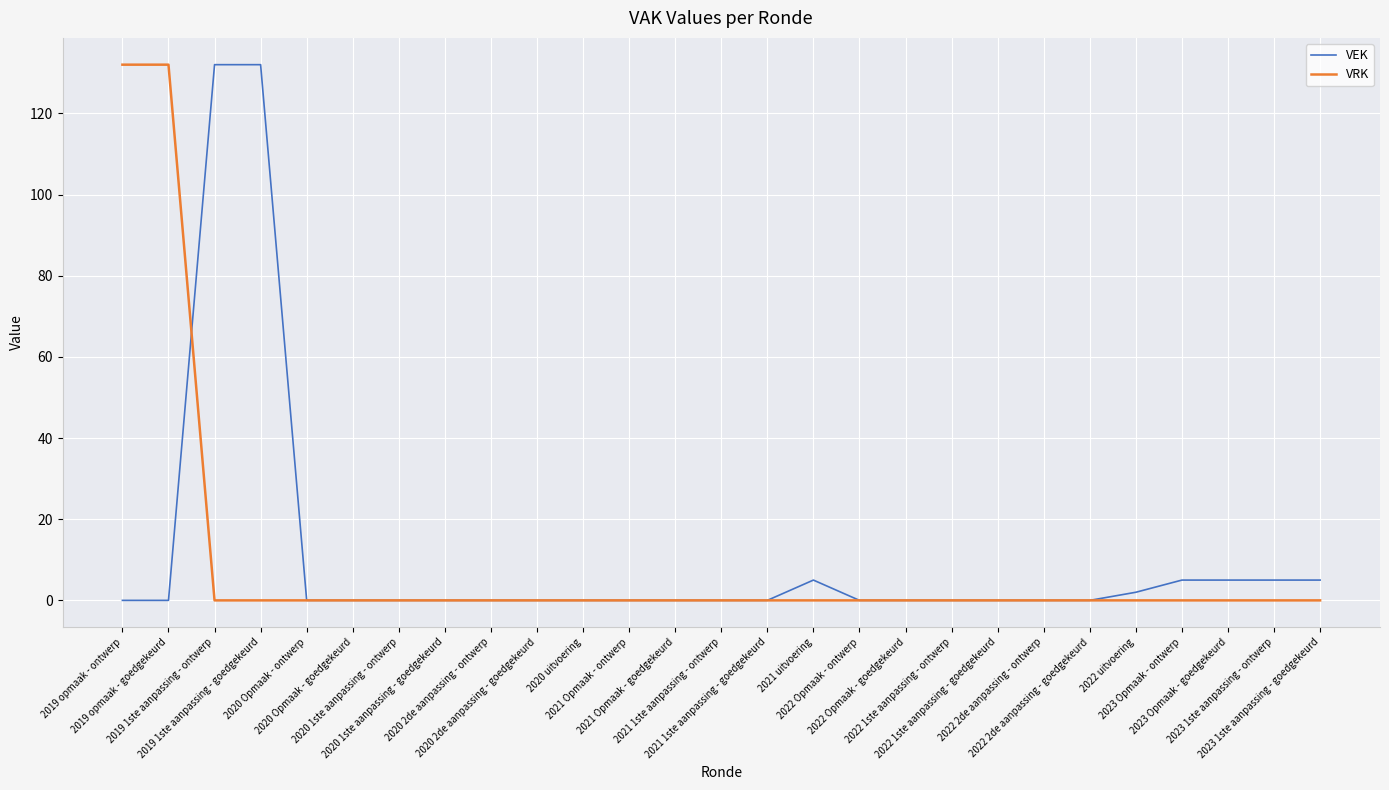

What are all the series names shown in the legend?

VEK, VRK